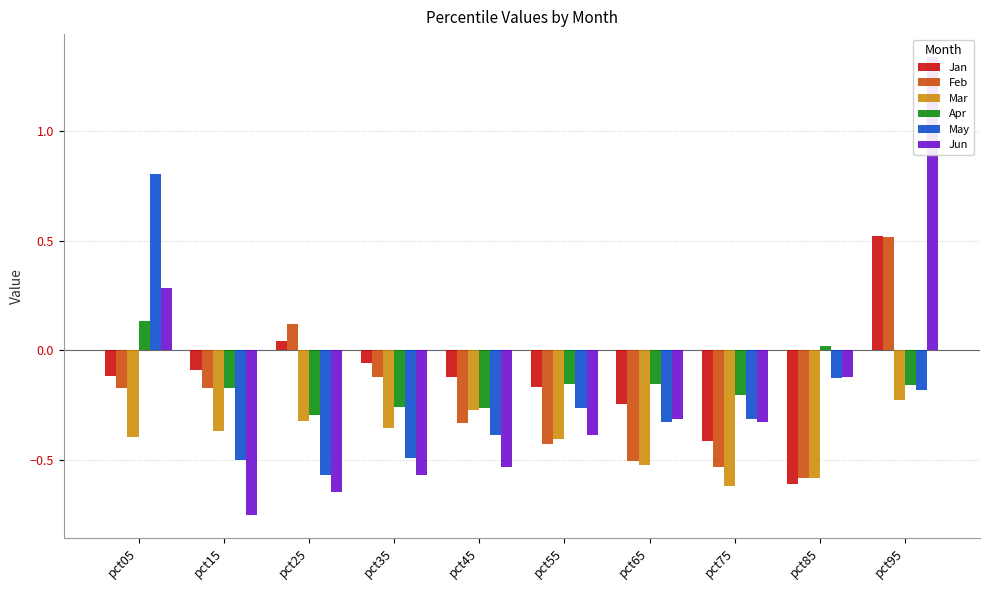

Which label corresponds to the largest value in the chart?

pct95